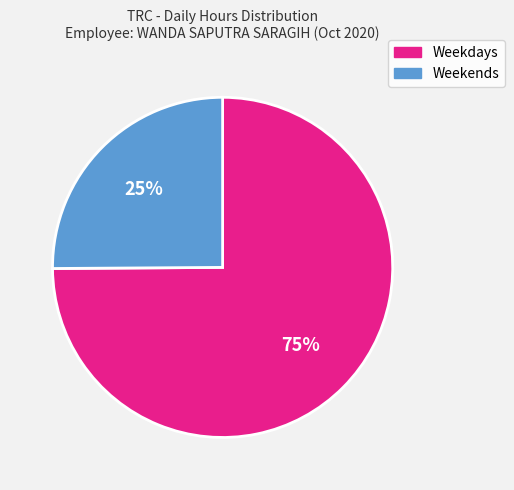

Is there any slice that represents more than half of the pie?

Yes